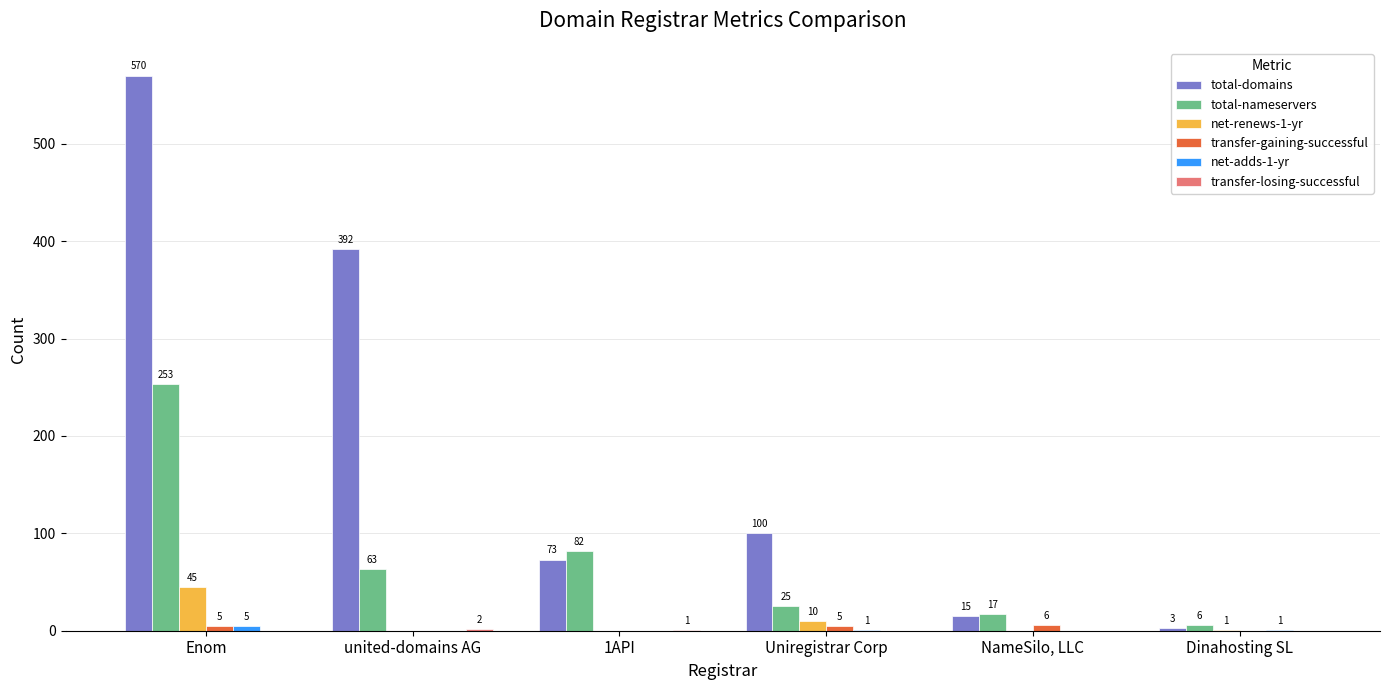

What is the greatest value displayed?

570